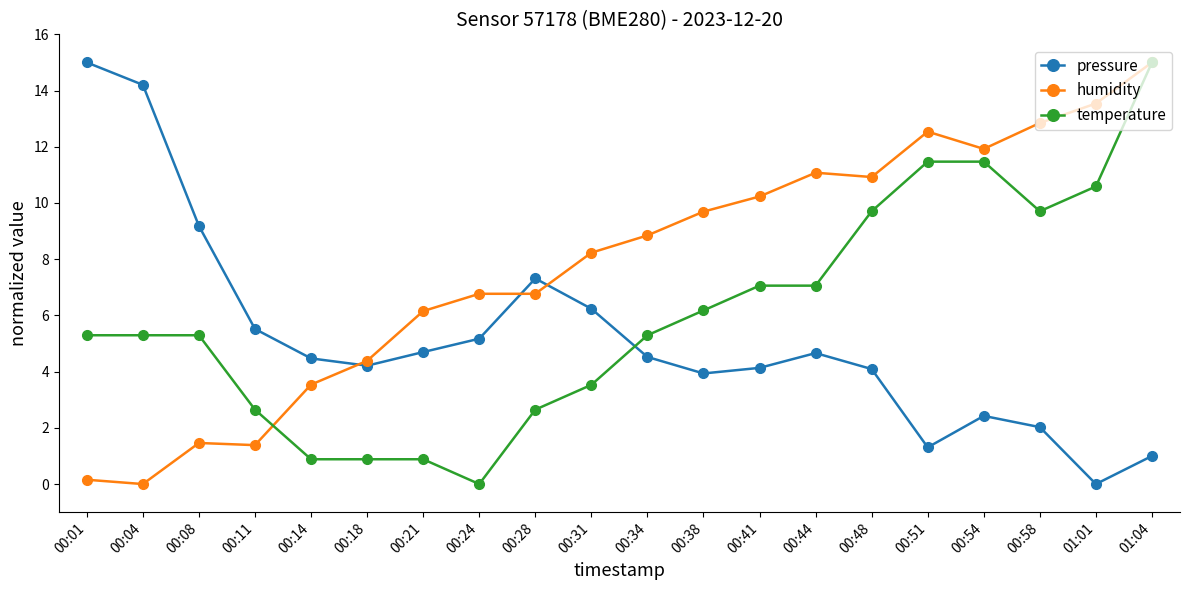

What is the difference between the highest and lowest values at 00:24?

6.8